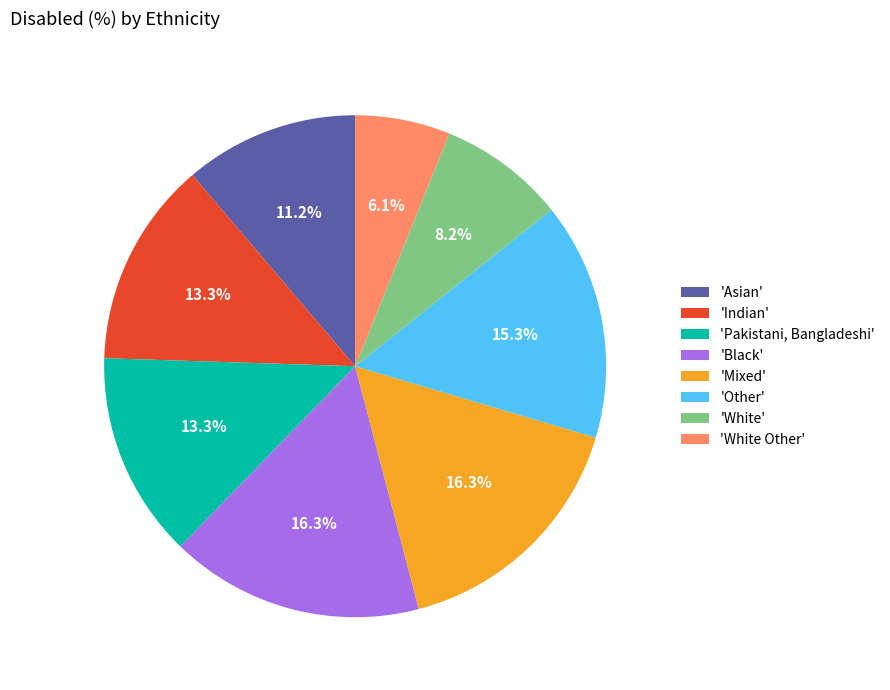

Does any single category account for the majority?

No